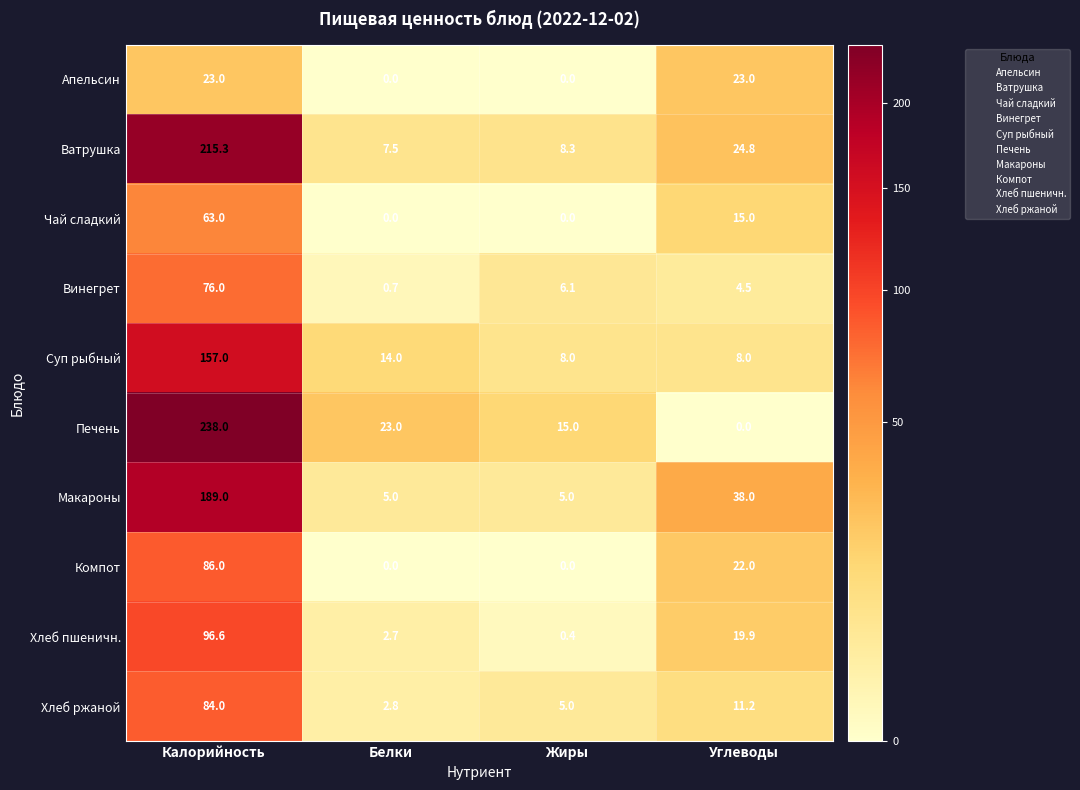

Read the Макароны value at Жиры.

5.0